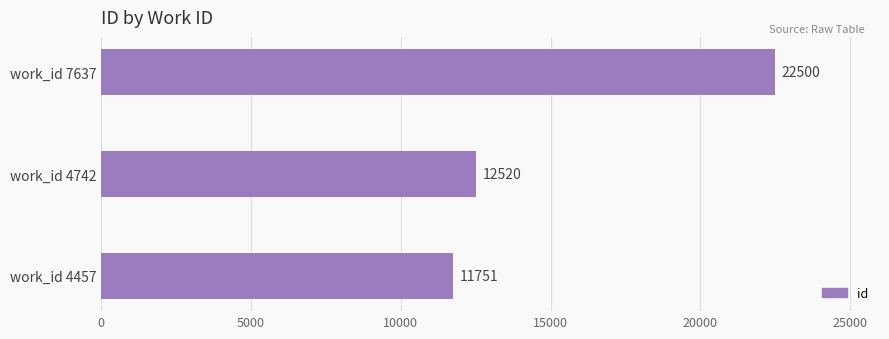

At which category does the chart reach its peak across all series?

work_id 7637